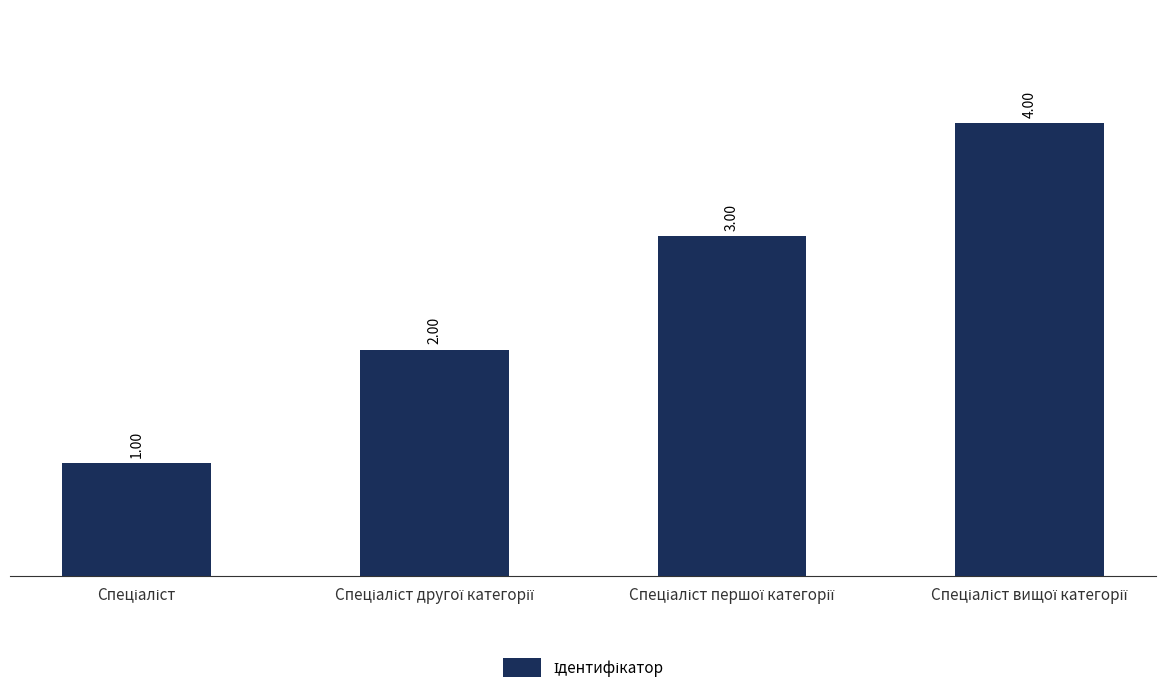

What is the difference between the maximum and minimum values?

3